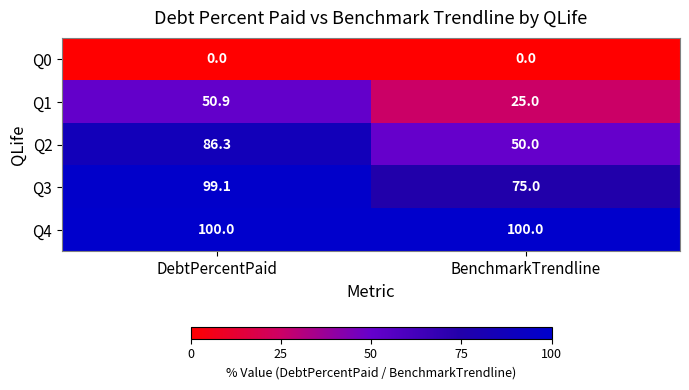

At which category is the sum across all series the highest?

DebtPercentPaid